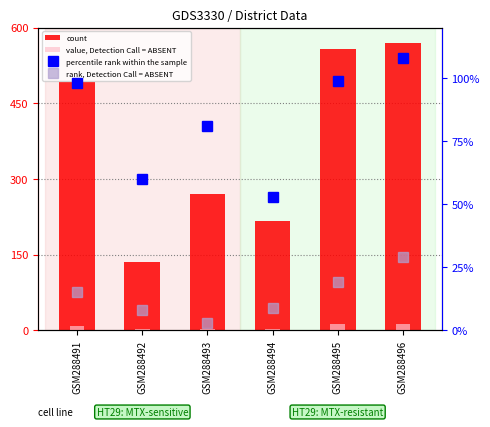

What is the sum of all rank, Detection Call = ABSENT values?

83